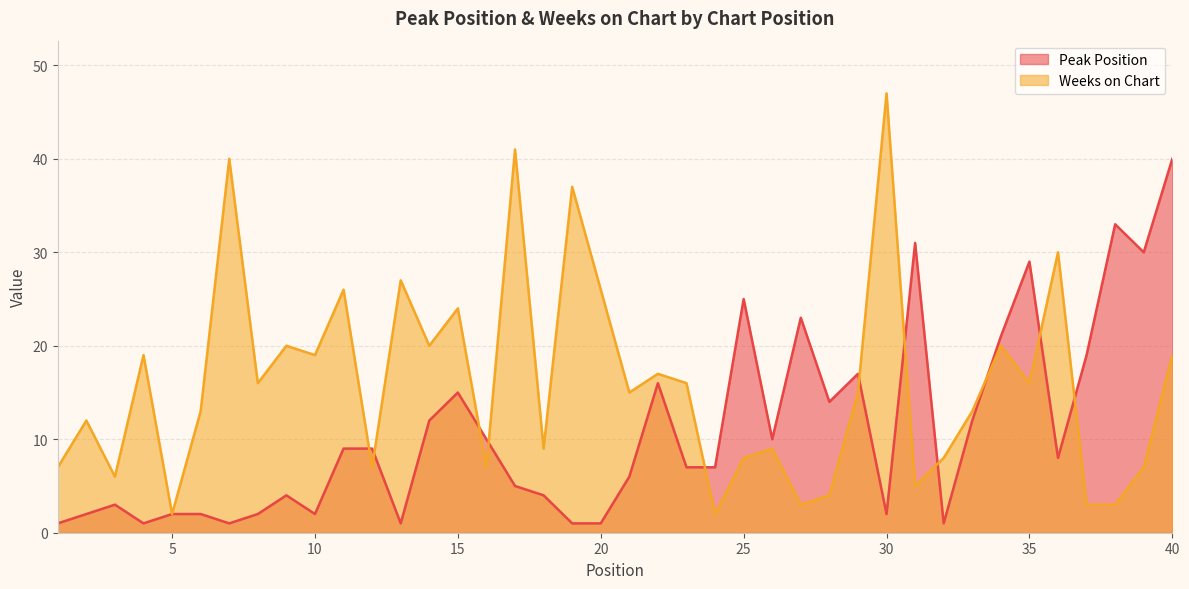

How many distinct data groups are displayed?

2